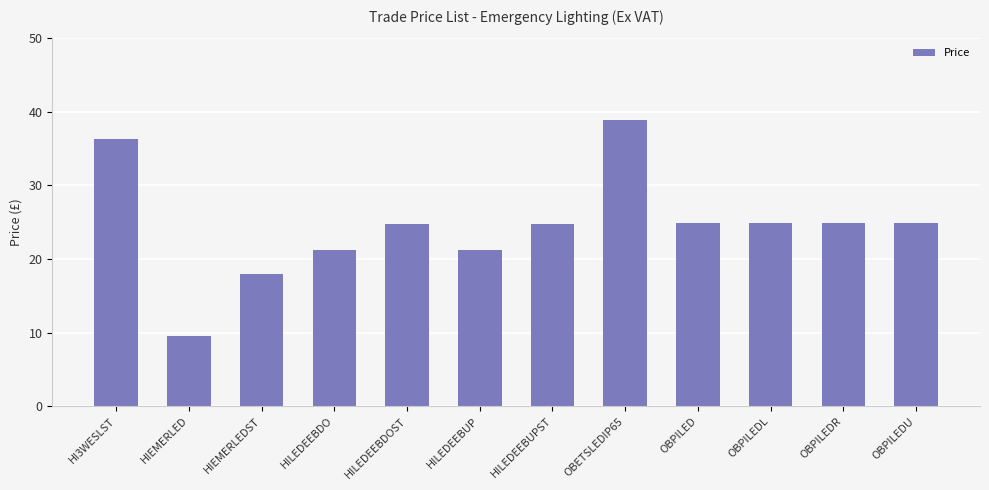

What is the minimum value shown in the chart?

9.5